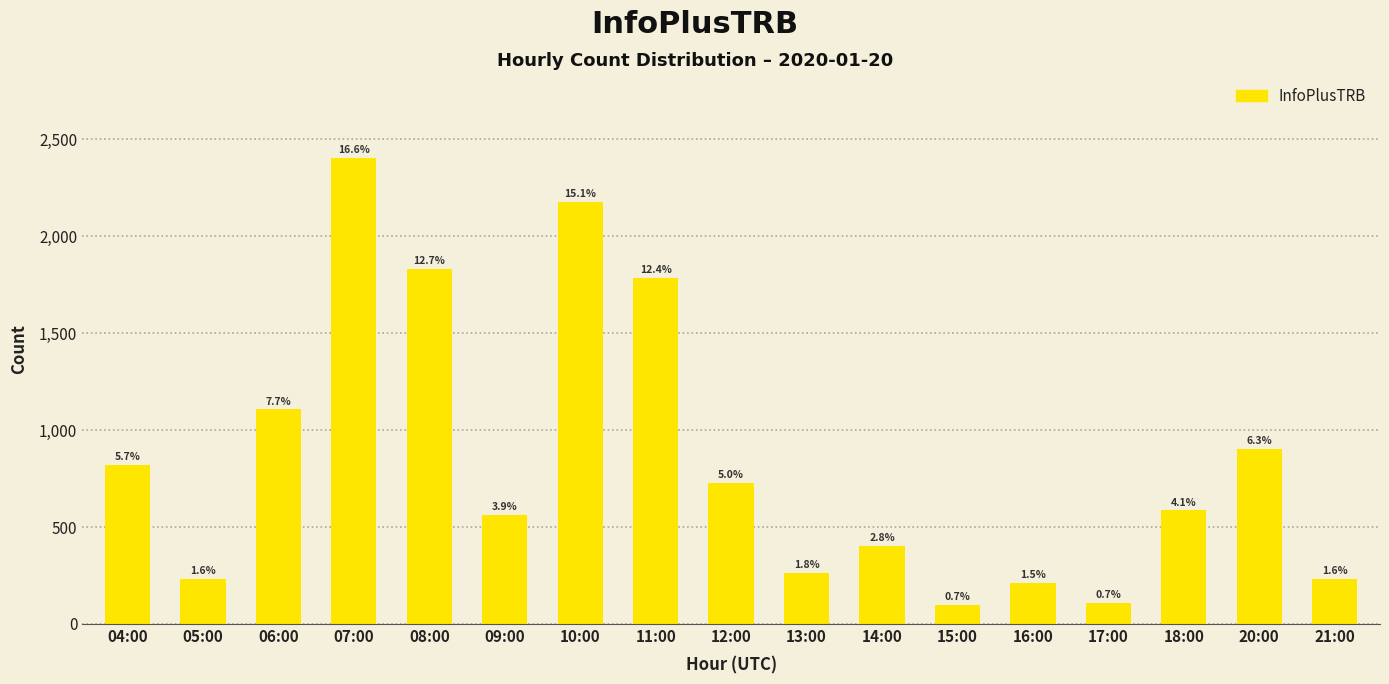

How many bars are there in total?

17